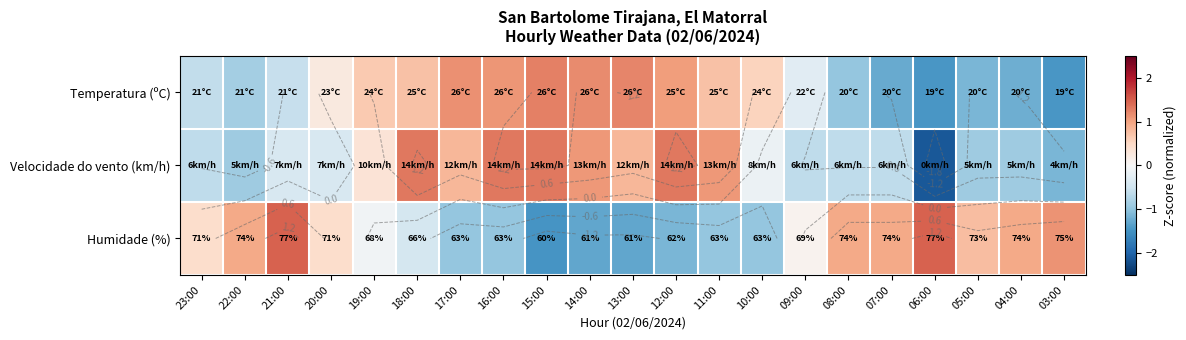

Is it true that Velocidade do vento (km/h) equals -1.9 at 03:00?

False